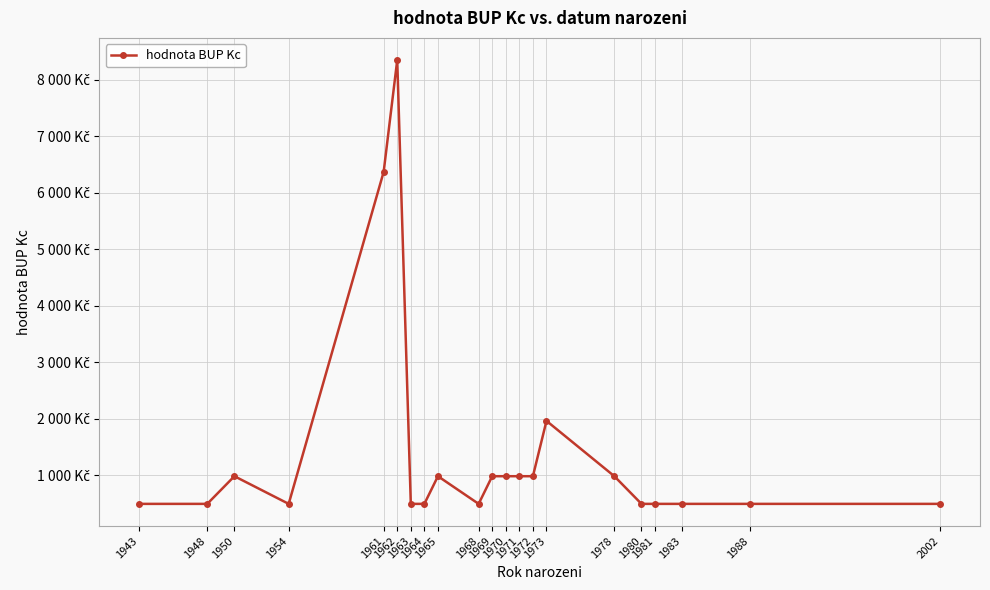

Is this an area chart (filled region under the line)?

No